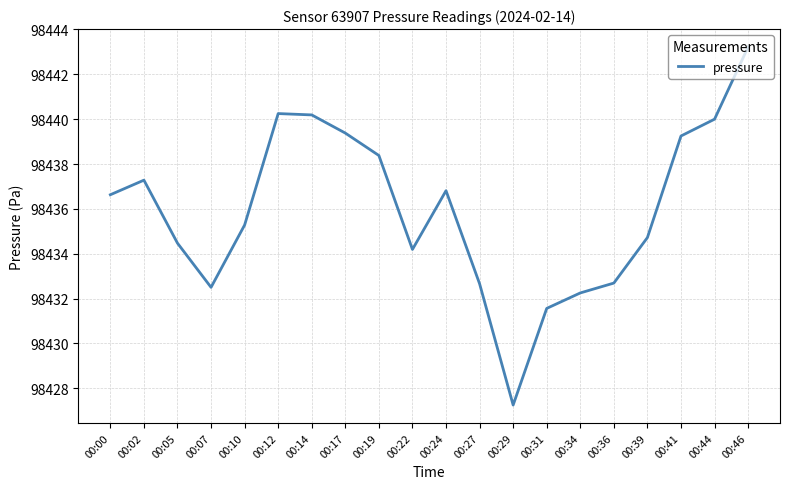

At which label does the data first exceed 98436?

00:00